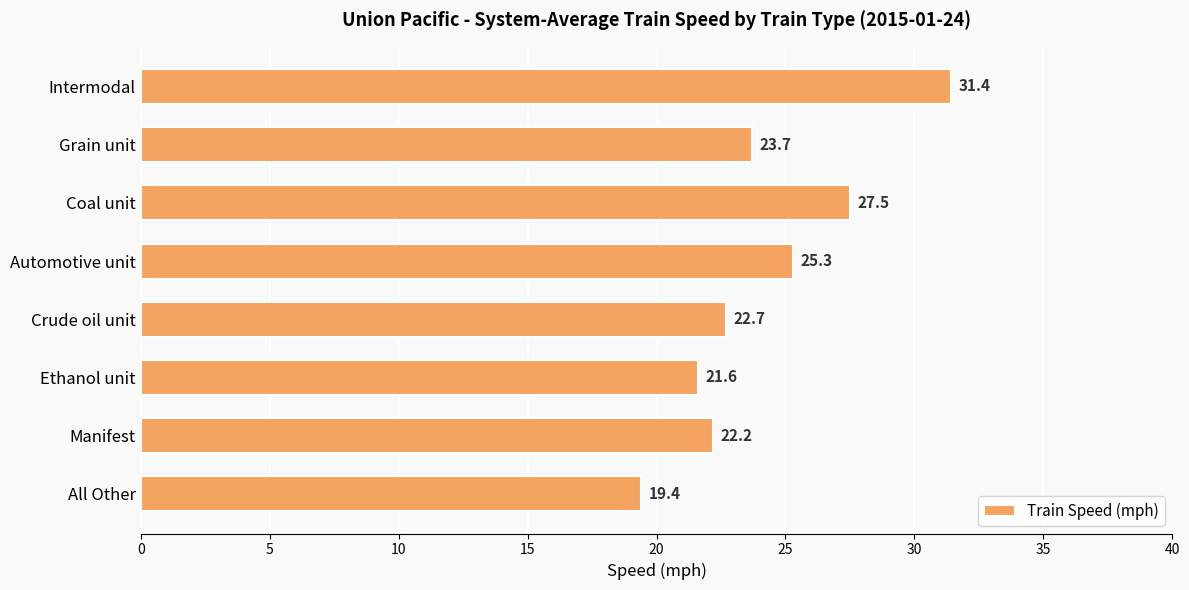

The chart shows a value of 8.0 at All Other. True or false?

False